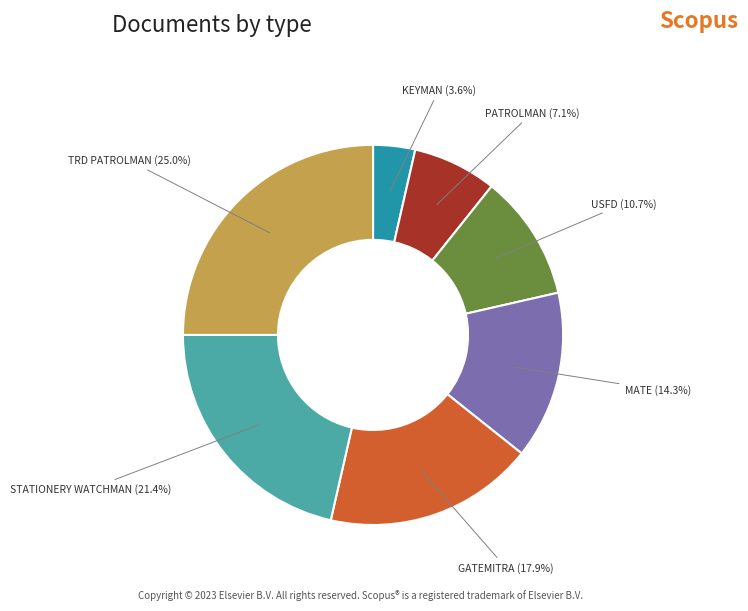

Count the number of slices in the pie.

7